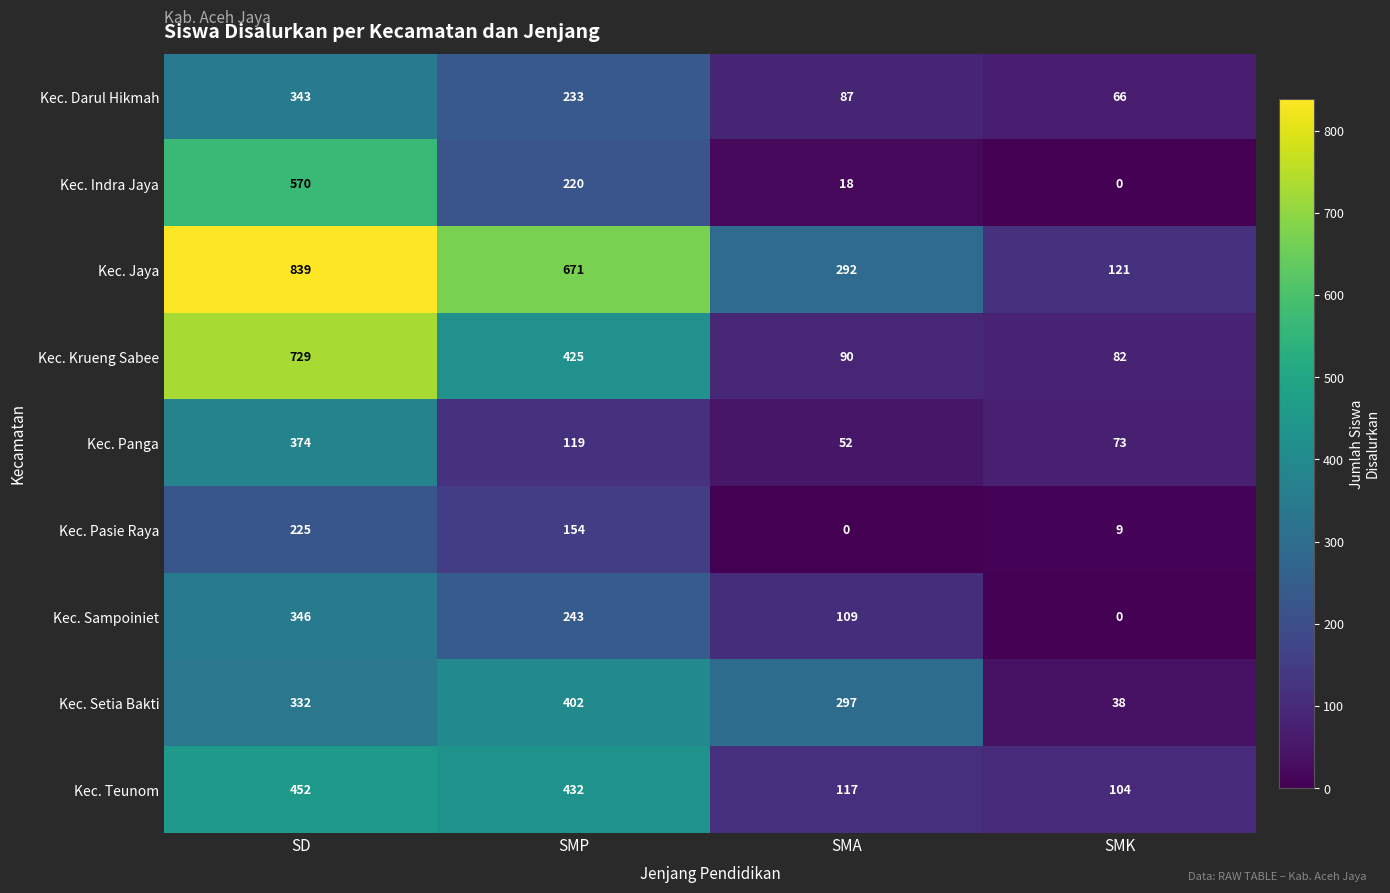

Between SMP and SMA, which series saw the biggest shift?

Kec. Jaya